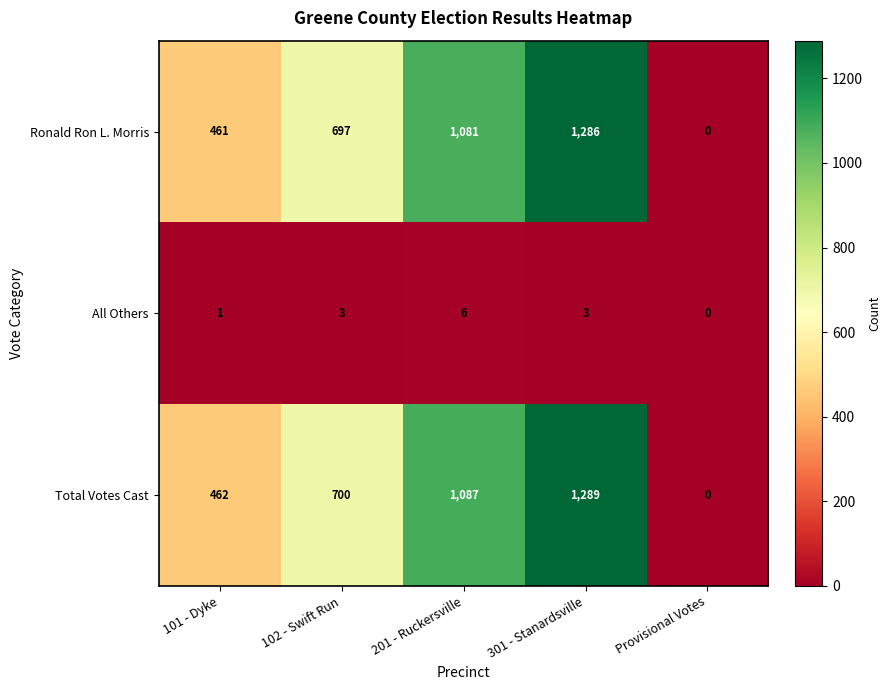

How many Ronald Ron L. Morris values are between 461 and 1081?

3